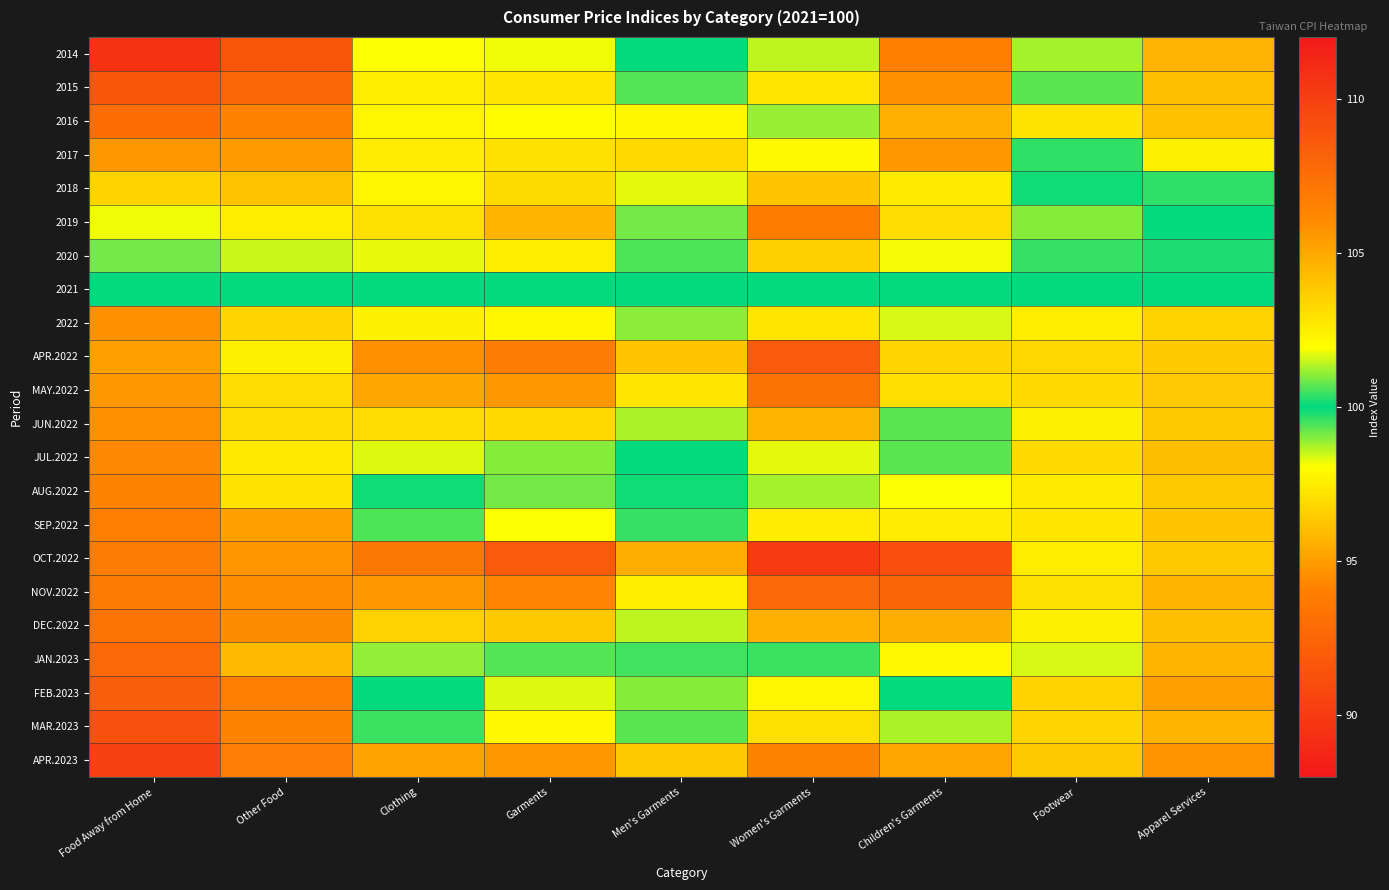

At how many categories does at least one series exceed 102?

9